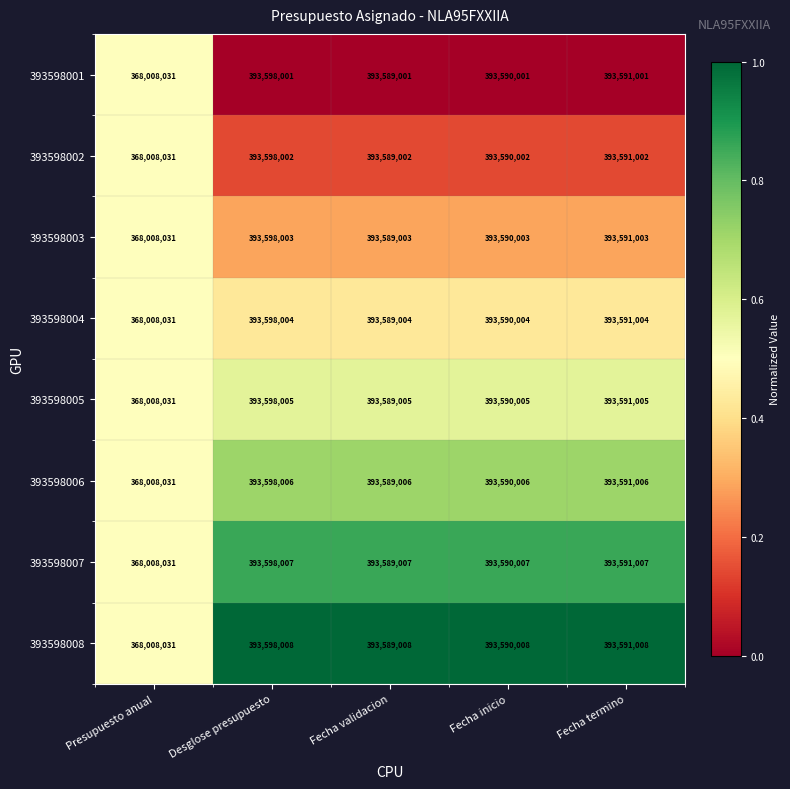

What is the average value of the 393598004 series?

388475209